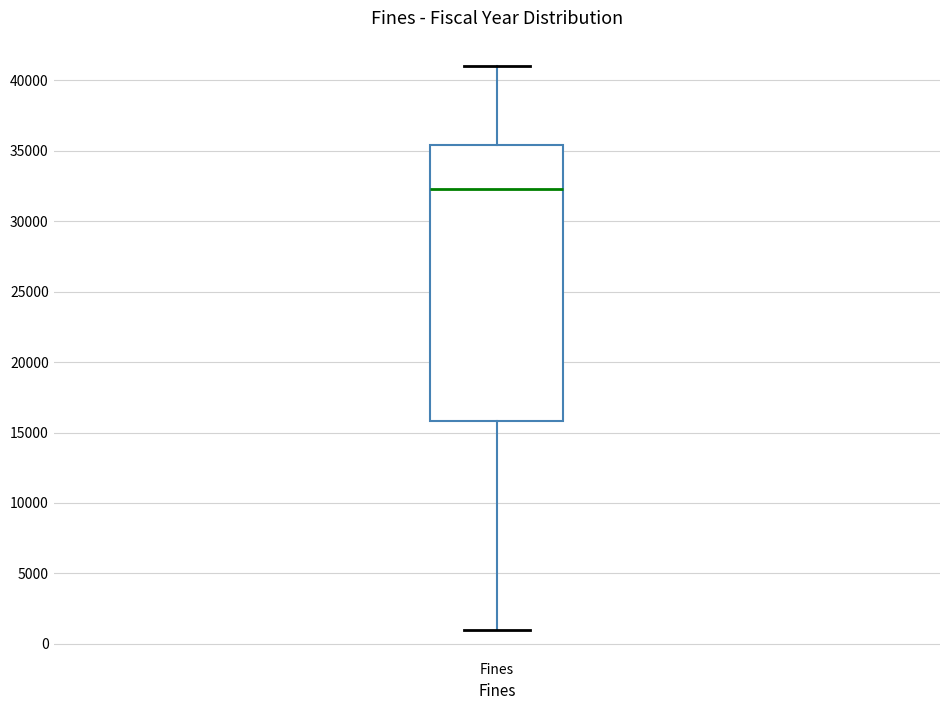

Where is the lower edge of the box for Fines on the y-axis? The values are not printed on the chart, so give them approximately, as read against the axis.

16000